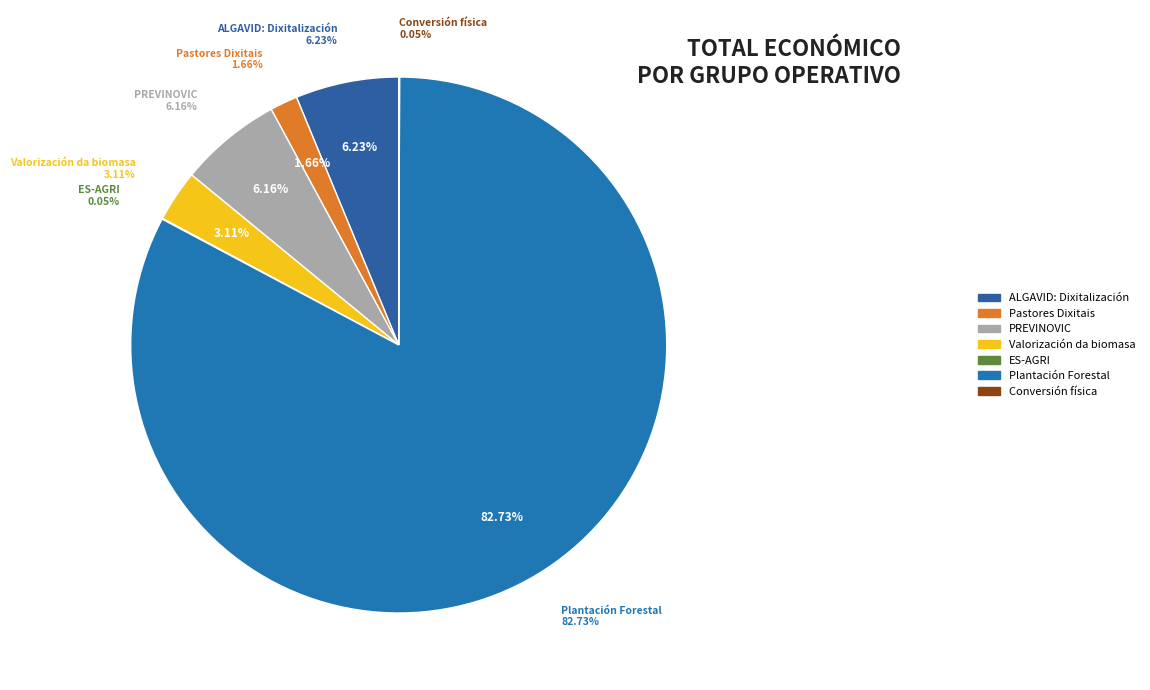

The Plantación Forestal slice represents 83% of the pie. True or false?

True